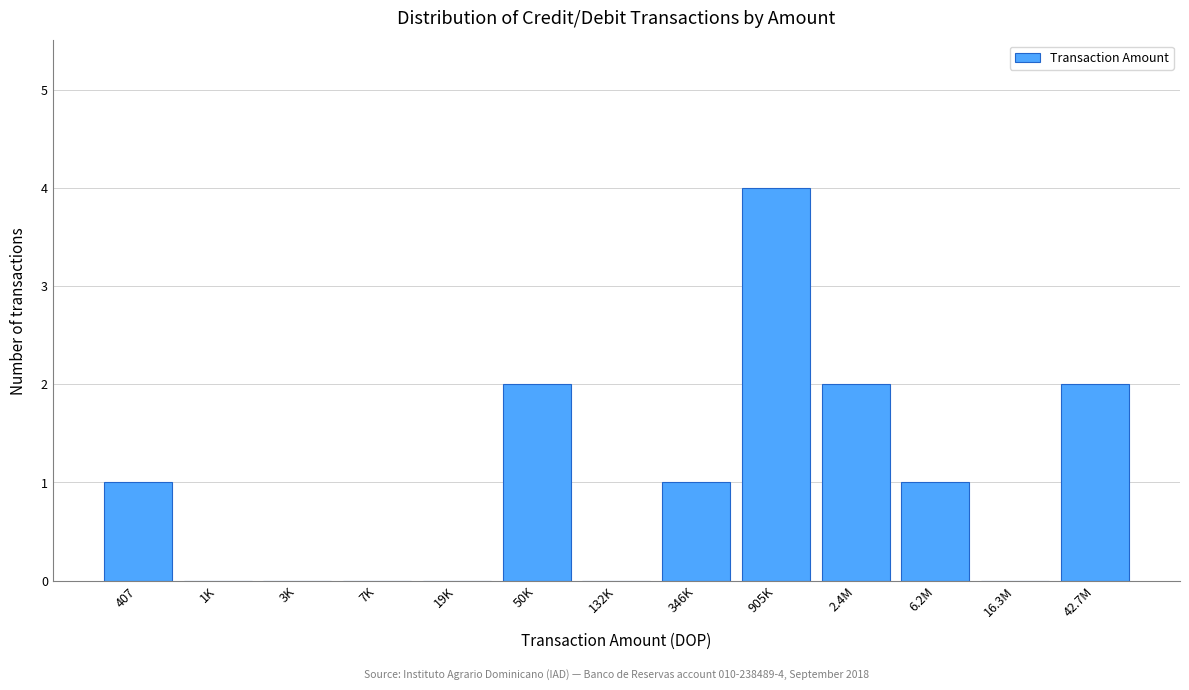

Reading right to left, transcribe all the data shown in this chart.

42.7M=2	16.3M=0	6.2M=1	2.4M=2	905K=4	346K=1	132K=0	50K=2	19K=0	7K=0	3K=0	1K=0	407=1